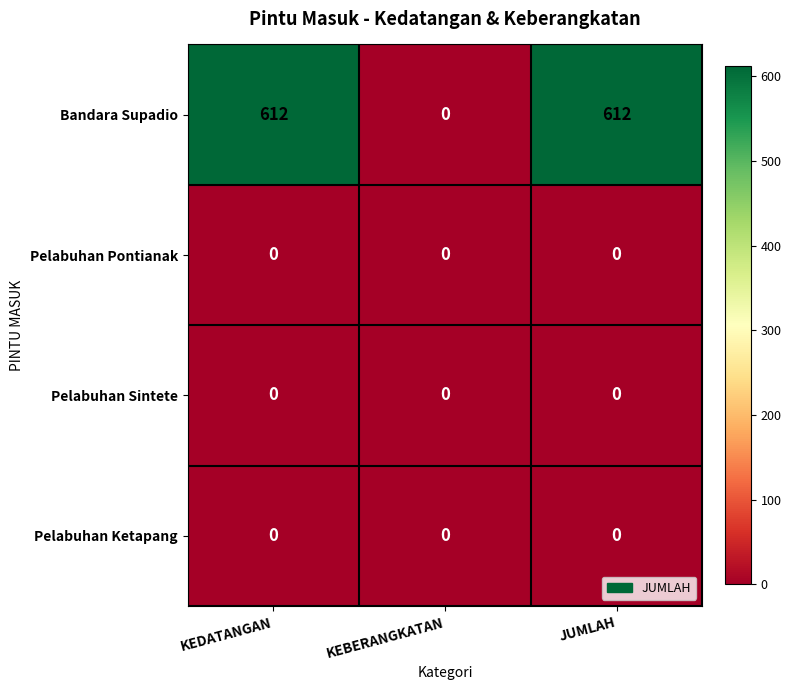

What is the total value across all series at KEDATANGAN?

612